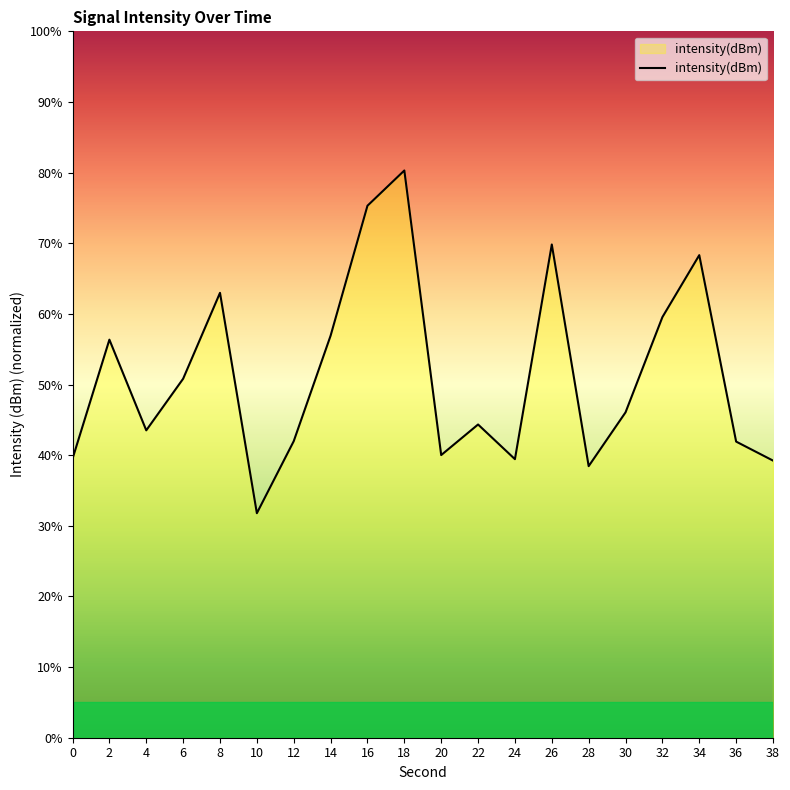

What value does the data have at 22?

44.3